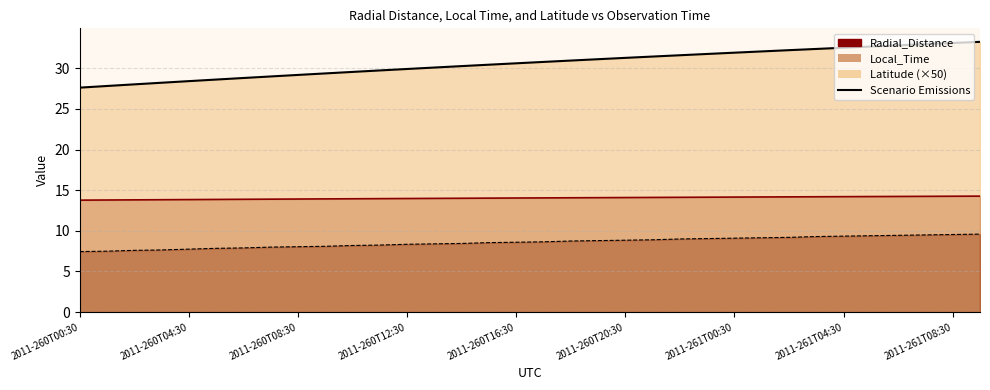

What is the sum of the Local_Time values at 2011-261T06:30 and 2011-260T19:30?

28.3